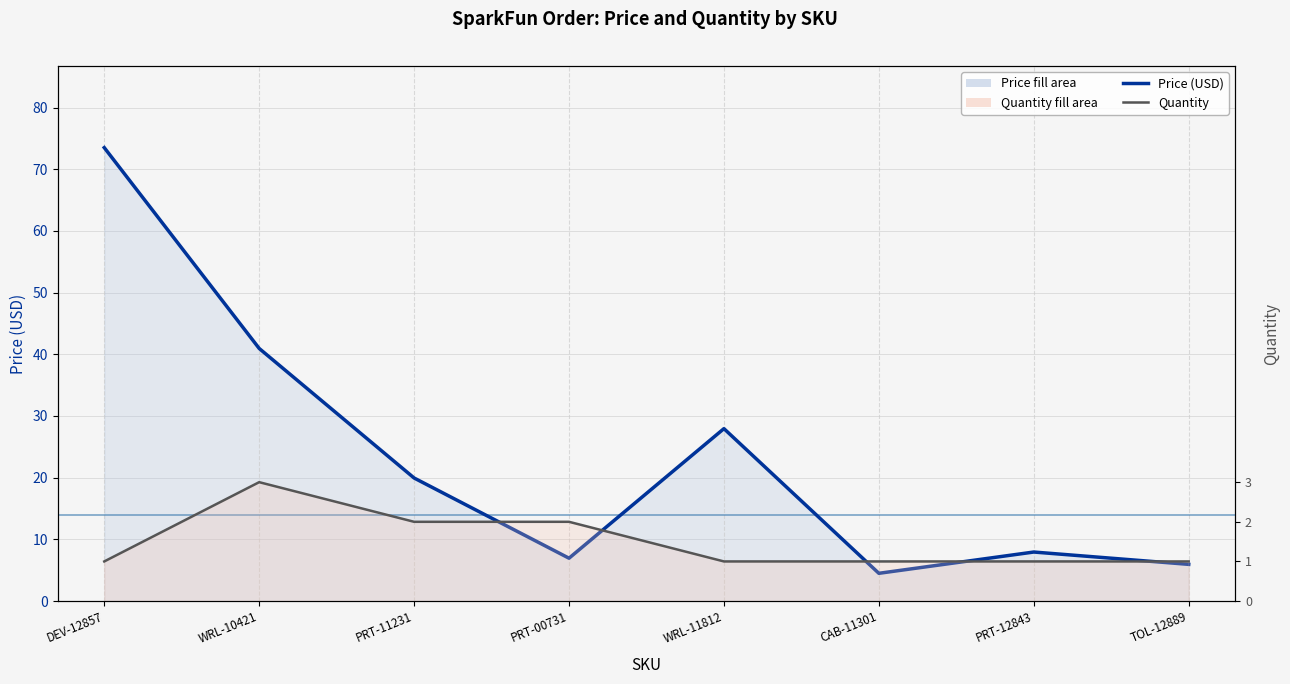

What is the label of the 7th point from the right?

WRL-10421